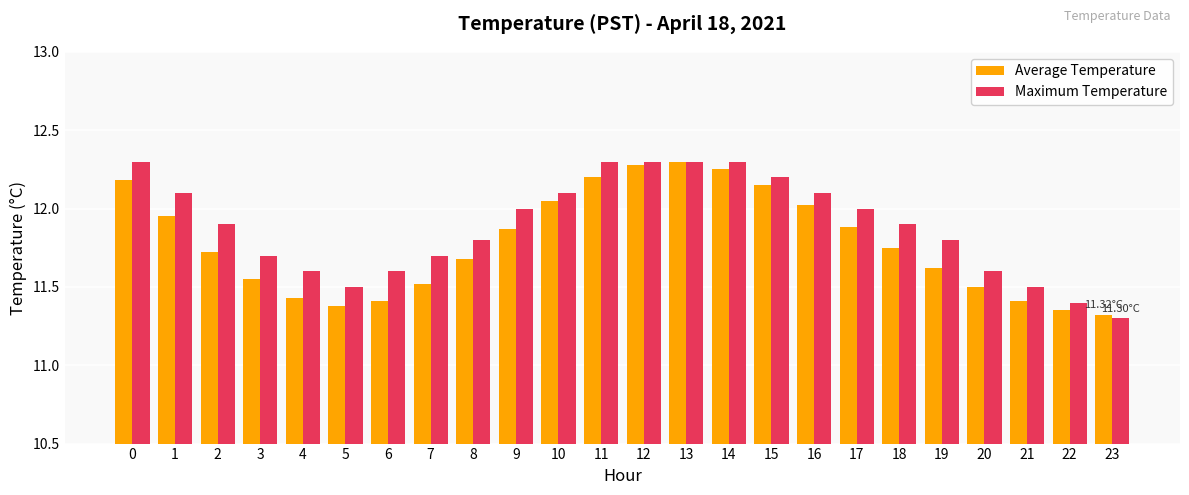

Is it true that Average Temperature equals 11.7 at 2?

True